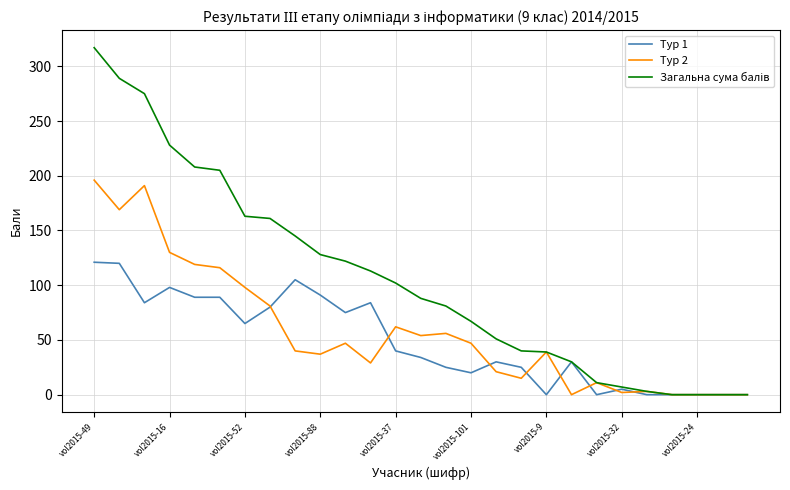

What is the greatest value displayed?

317